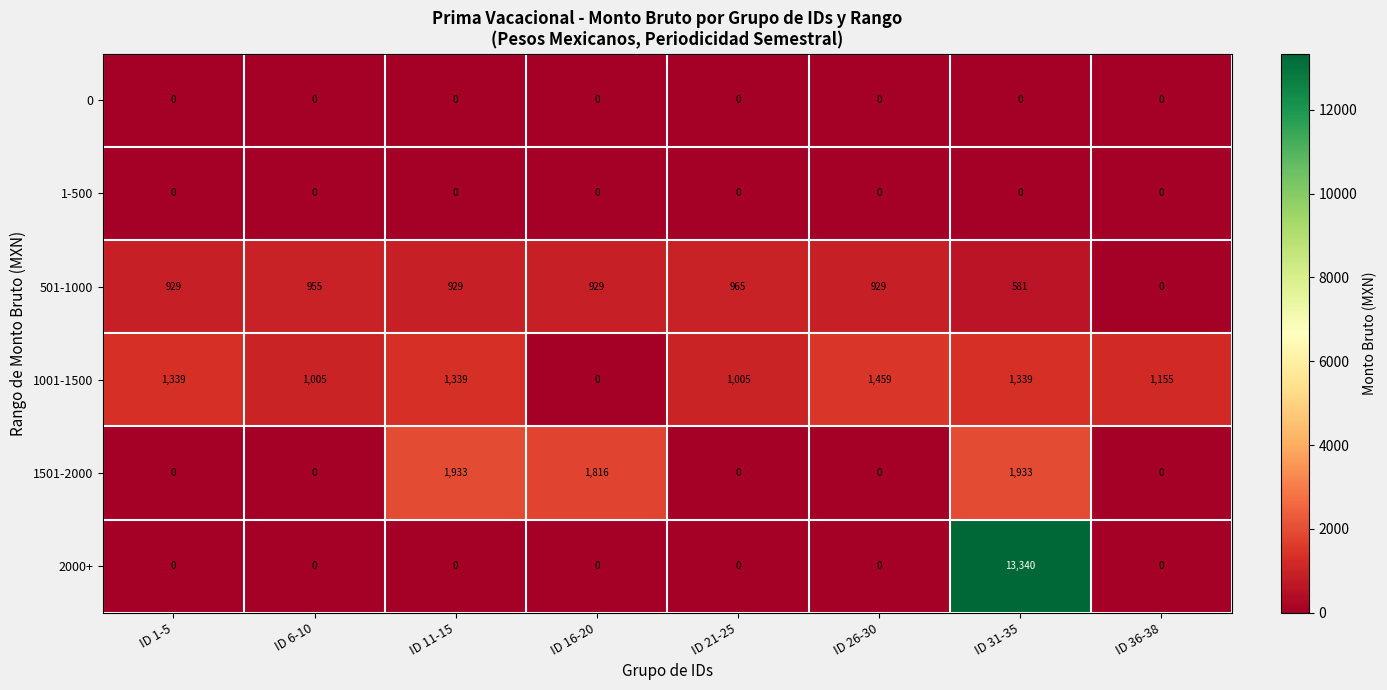

Which series has the largest range (max minus min)?

2000+